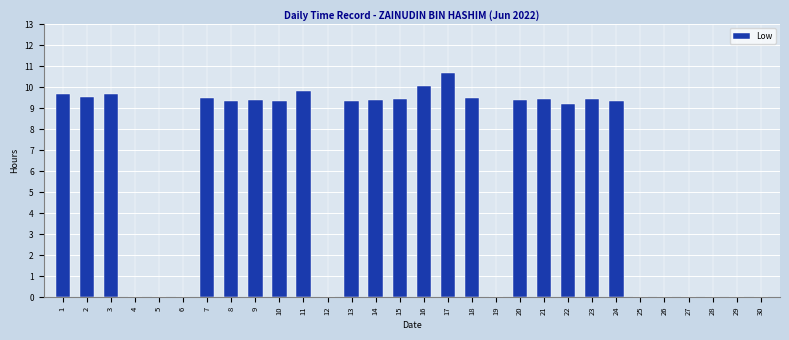

What is the change in value from 22 to 29?

-9.2